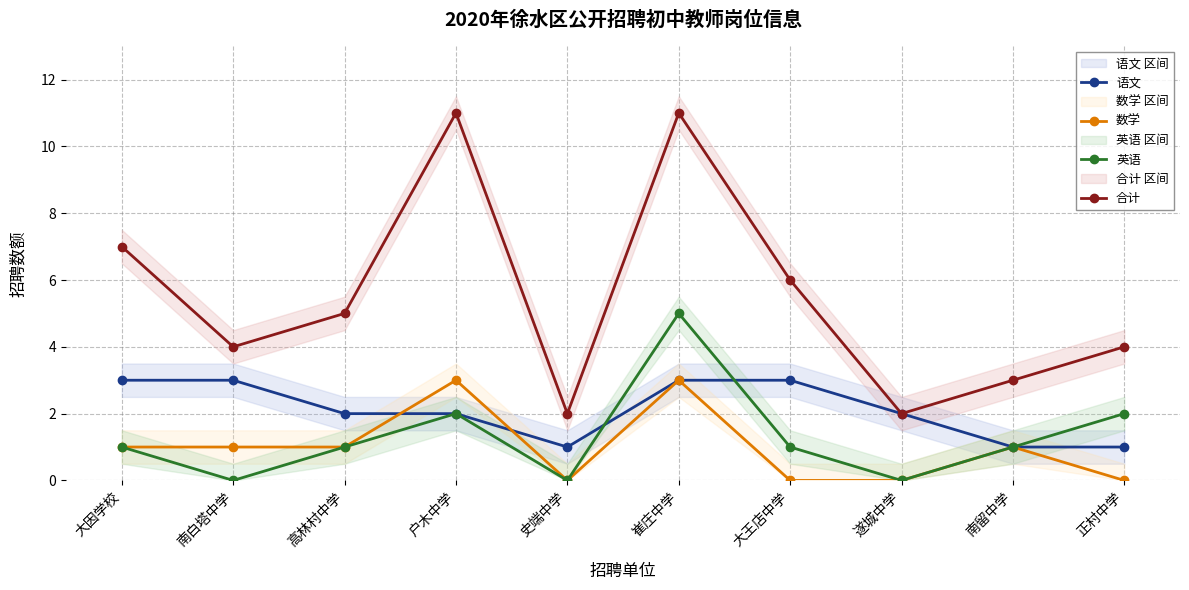

What is the label of the 6th point from the right?

史端中学